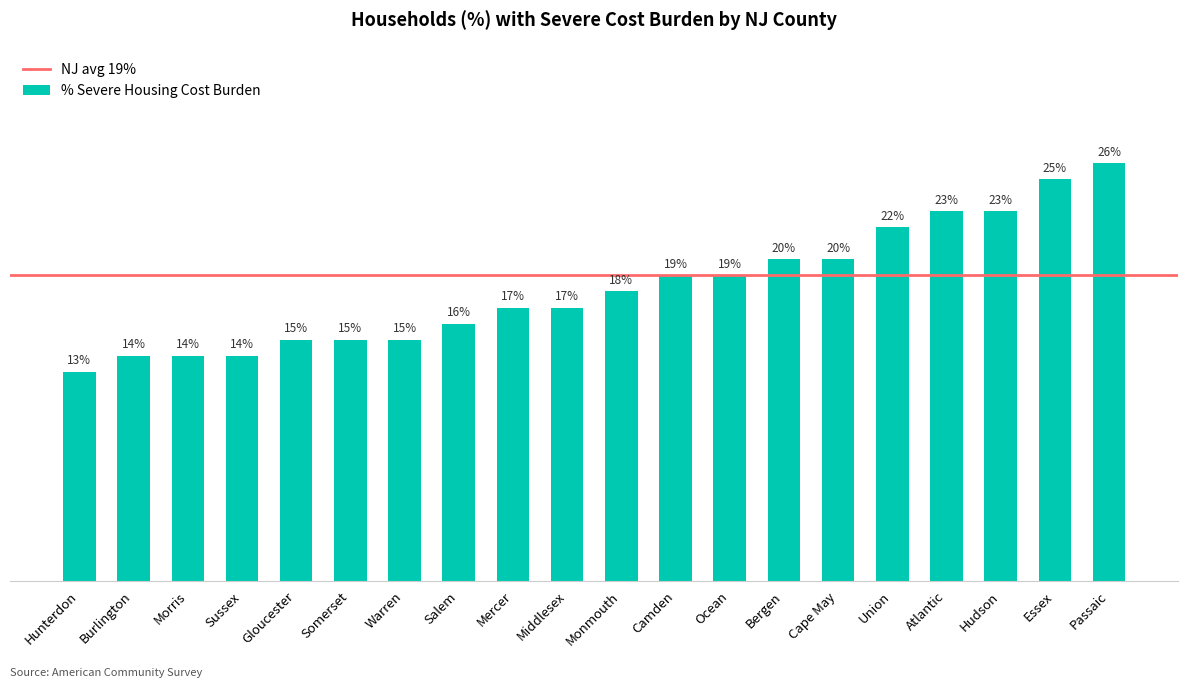

Does the chart contain any negative values?

No